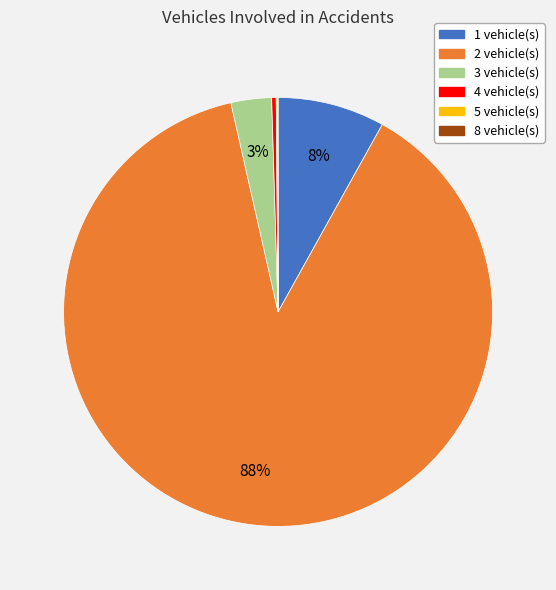

Is it true that 2 vehicle(s) is 76% of the pie?

False